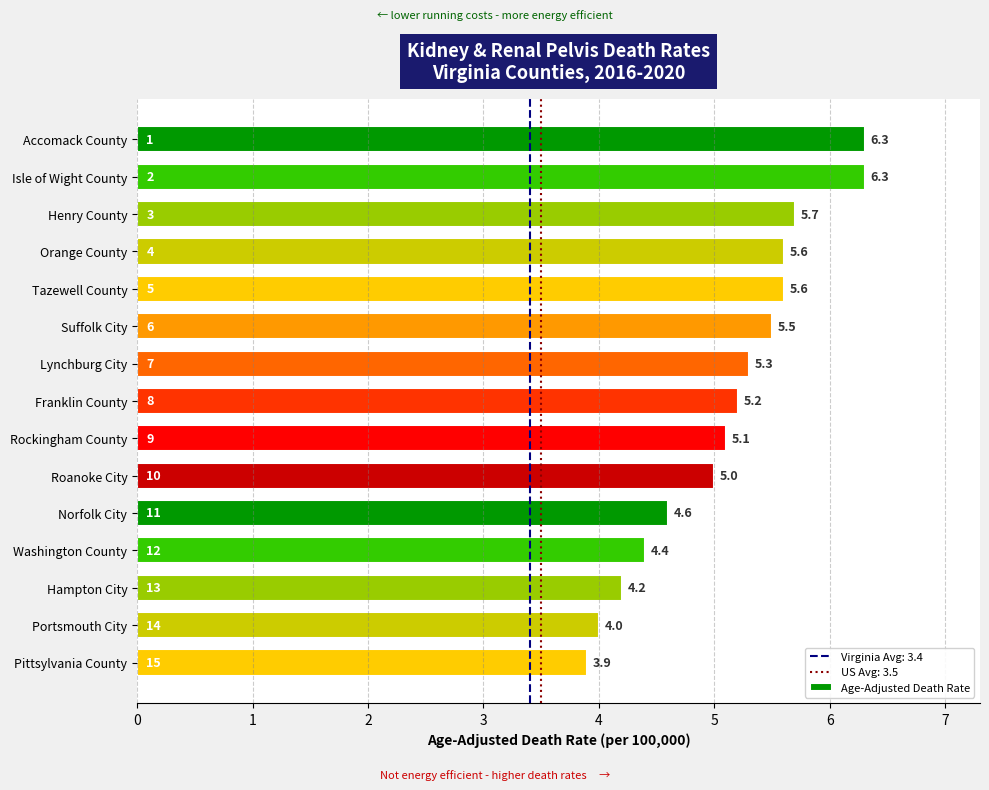

What value does the data have at Pittsylvania County?

3.9